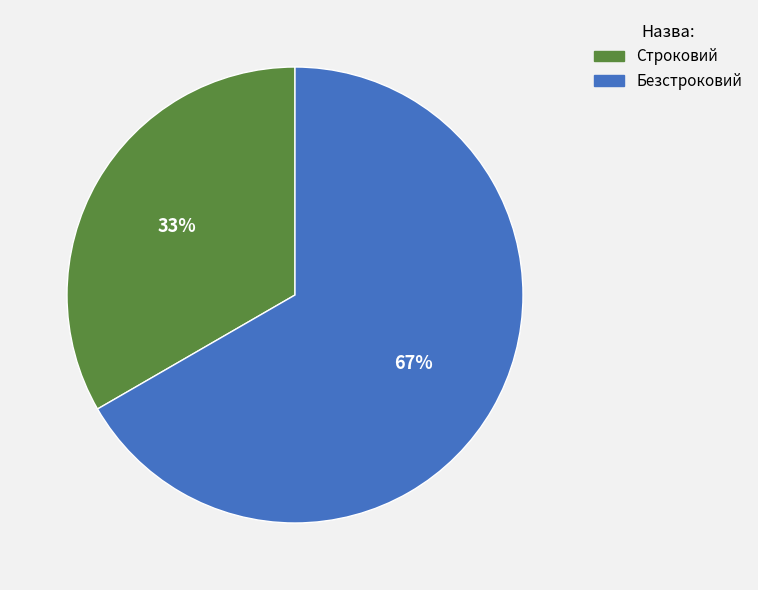

Is the sum of Безстроковий and Строковий greater than half?

Yes